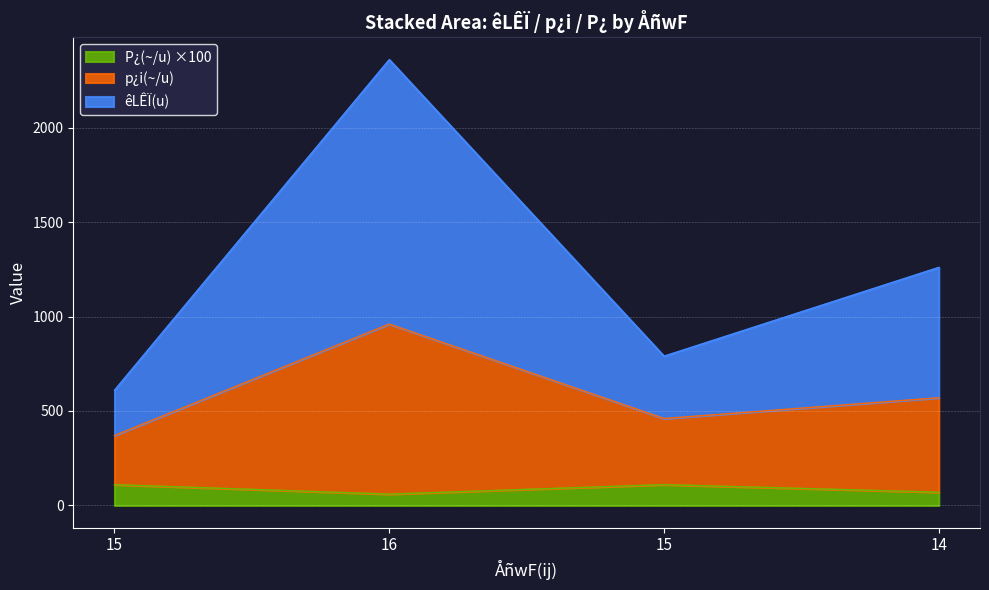

Is it true that p¿i(~/u) equals 130.6 at 14?

False